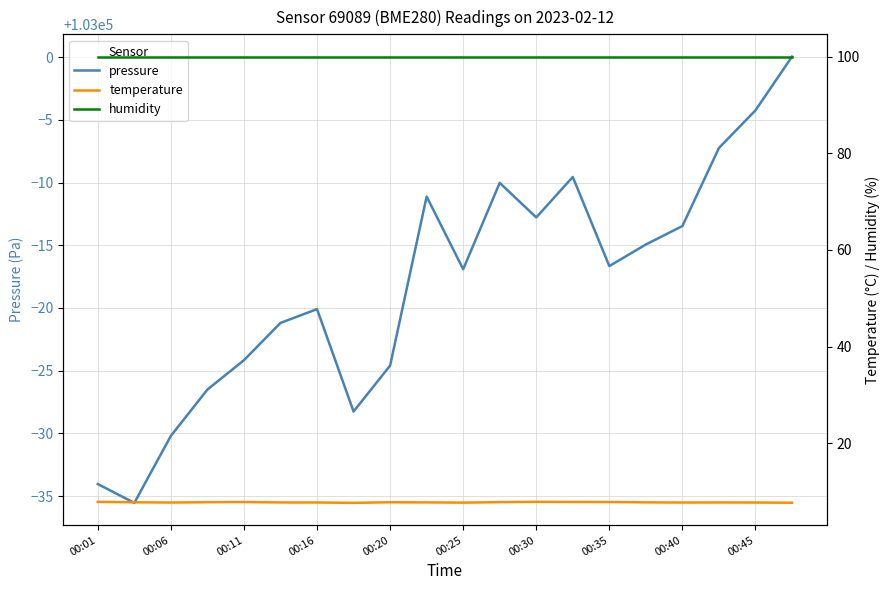

What is the average value of the humidity series?

100.0